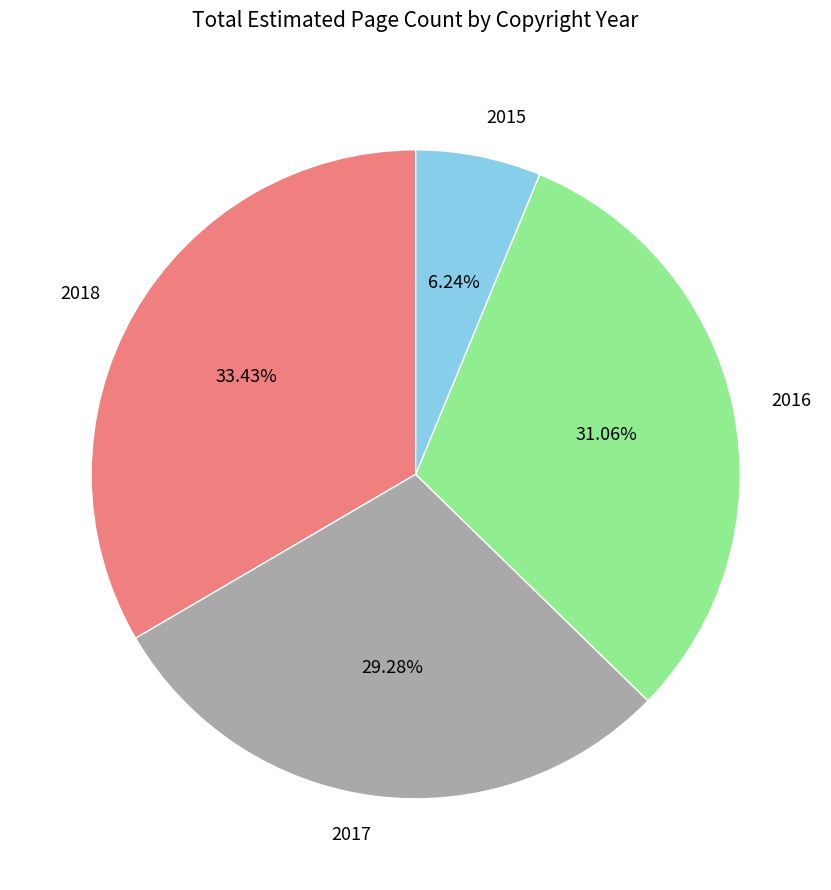

To the nearest percent, what portion does 2016 represent?

31%